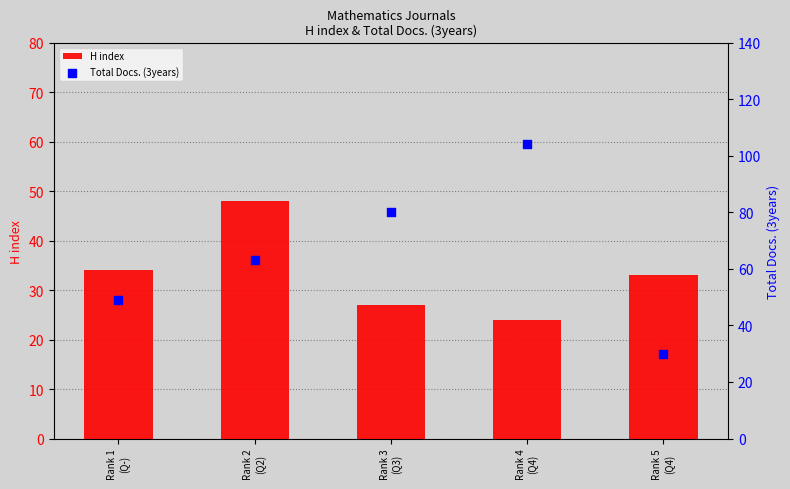

What are all the series names shown in the legend?

H index, Total Docs. (3years)